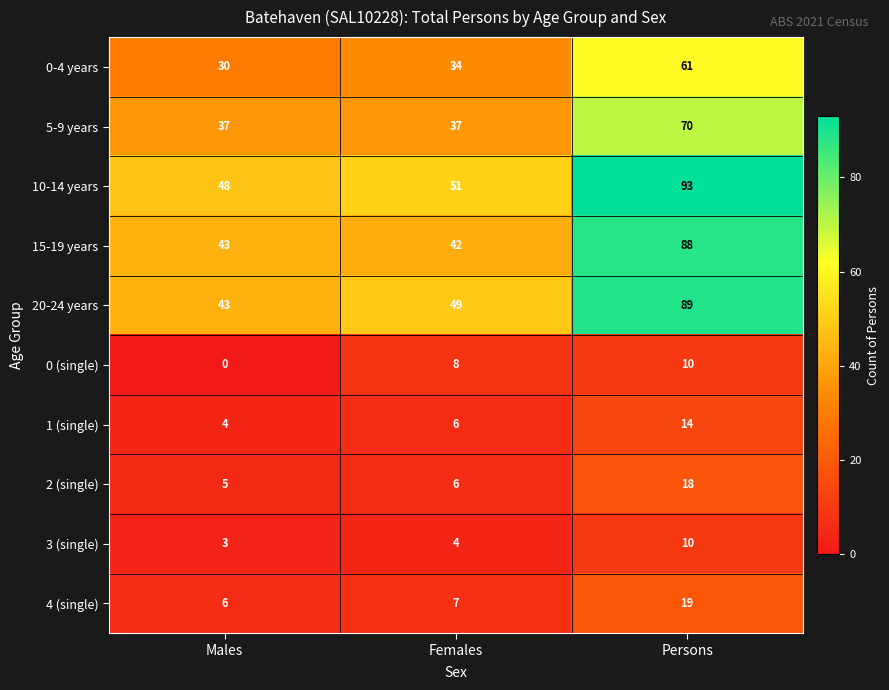

Which series changed the most between Males and Persons?

20-24 years